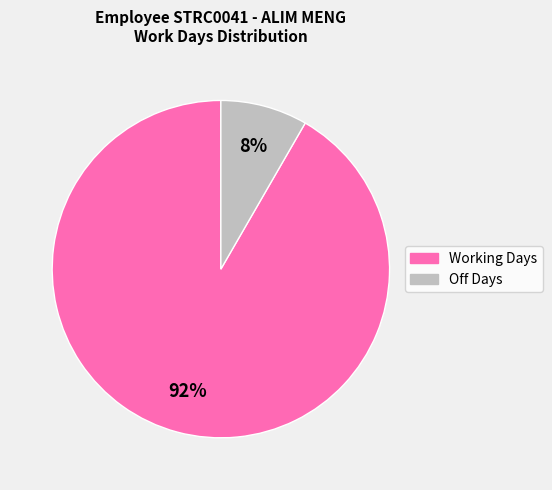

Is there a majority slice in this chart?

Yes